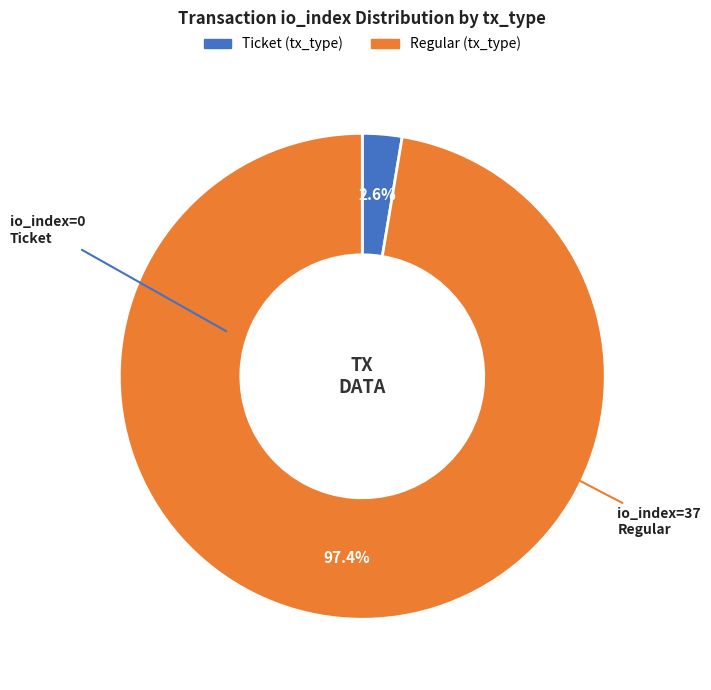

Rank the categories by value from lowest to highest.

Ticket (io_index=0), Regular (io_index=37)